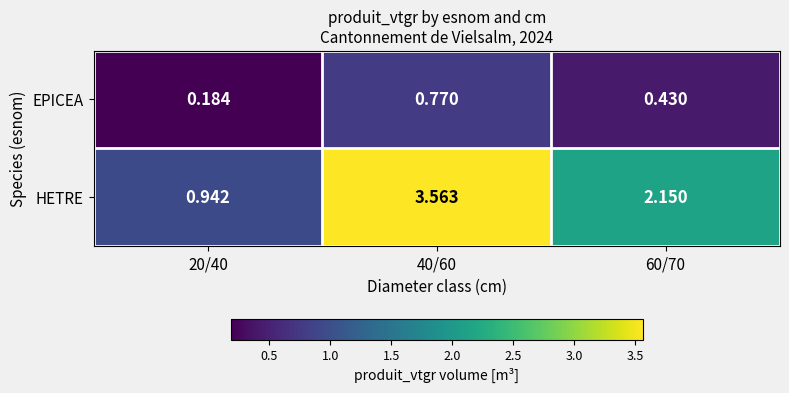

Which series has the widest spread of values?

HETRE